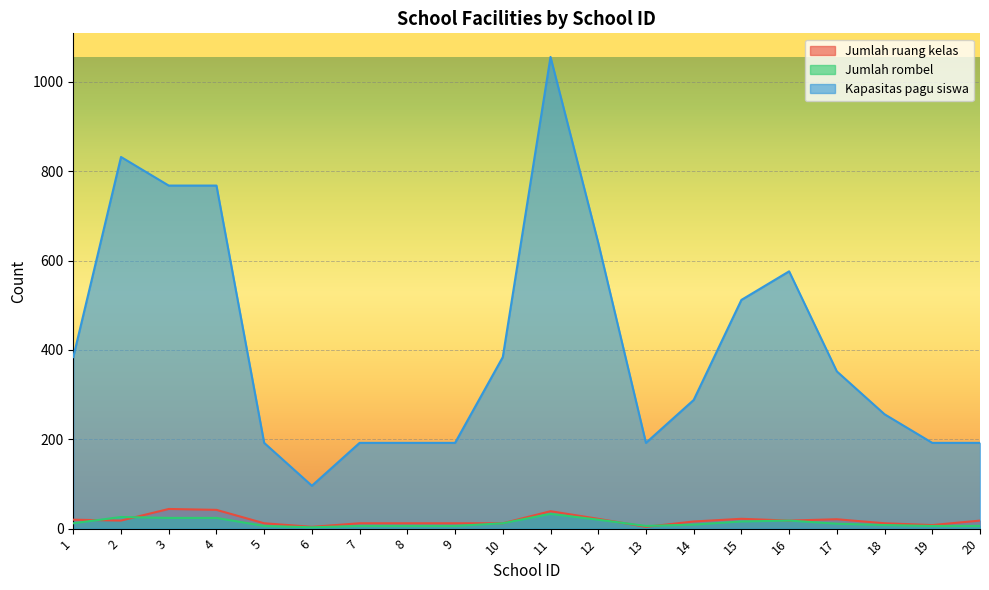

What is the sum of all Jumlah ruang kelas values?

368